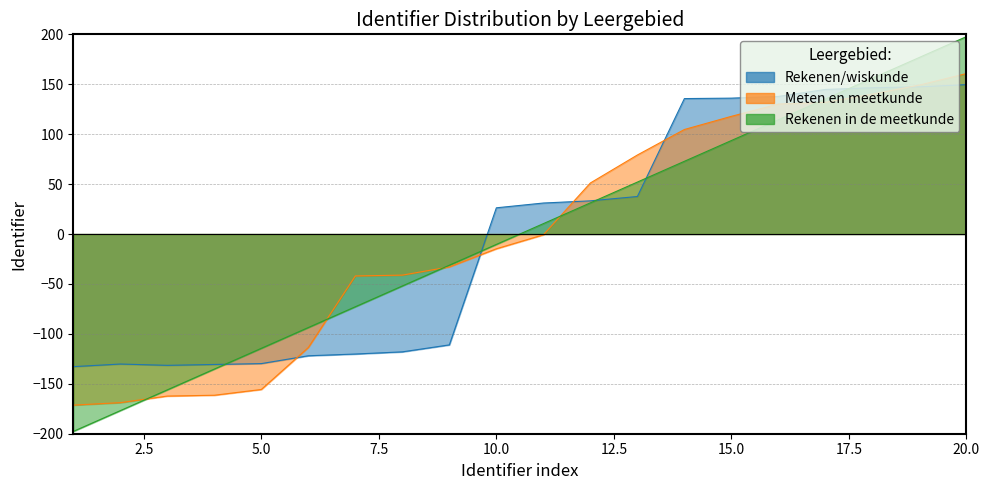

How many times do Rekenen in de meetkunde and Rekenen/wiskunde cross each other?

5